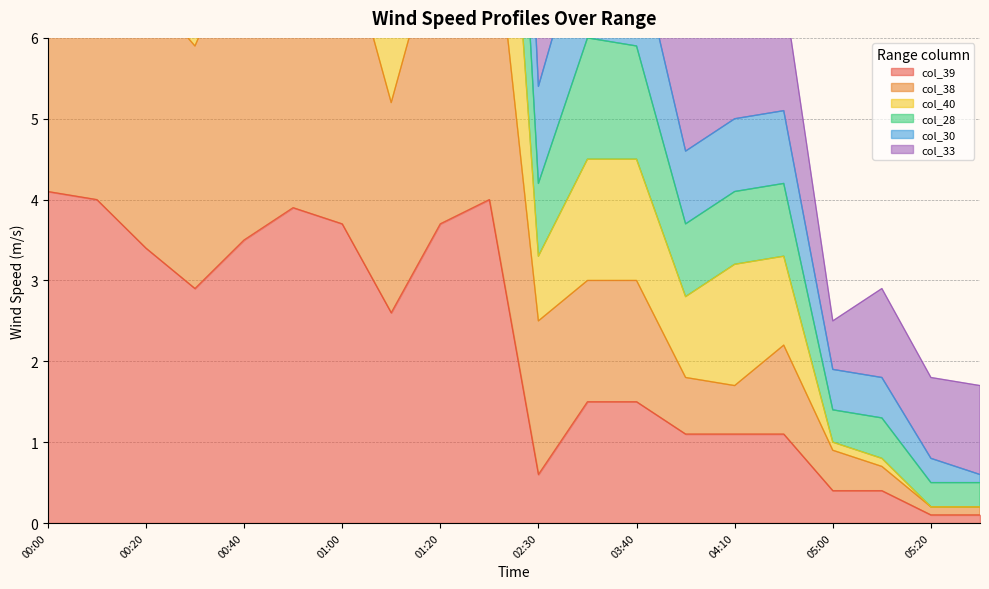

What is the difference between the col_40 values at 01:00 and 00:00?

0.2